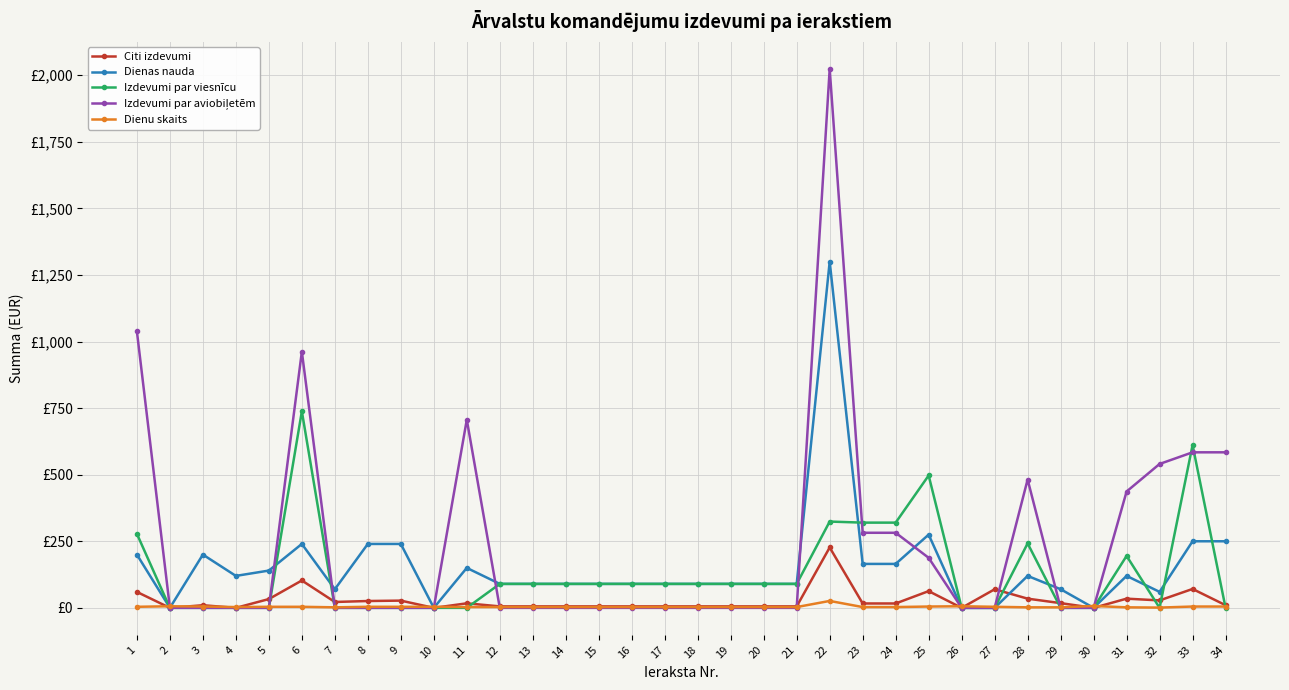

What is the value of the Citi izdevumi point at the 16th from the left?

5.5